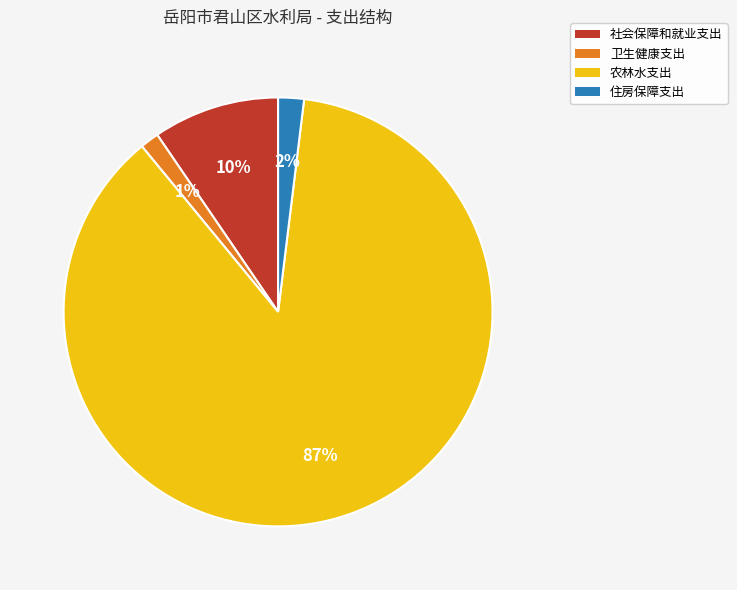

True or false: 社会保障和就业支出 accounts for 10% of the total.

True